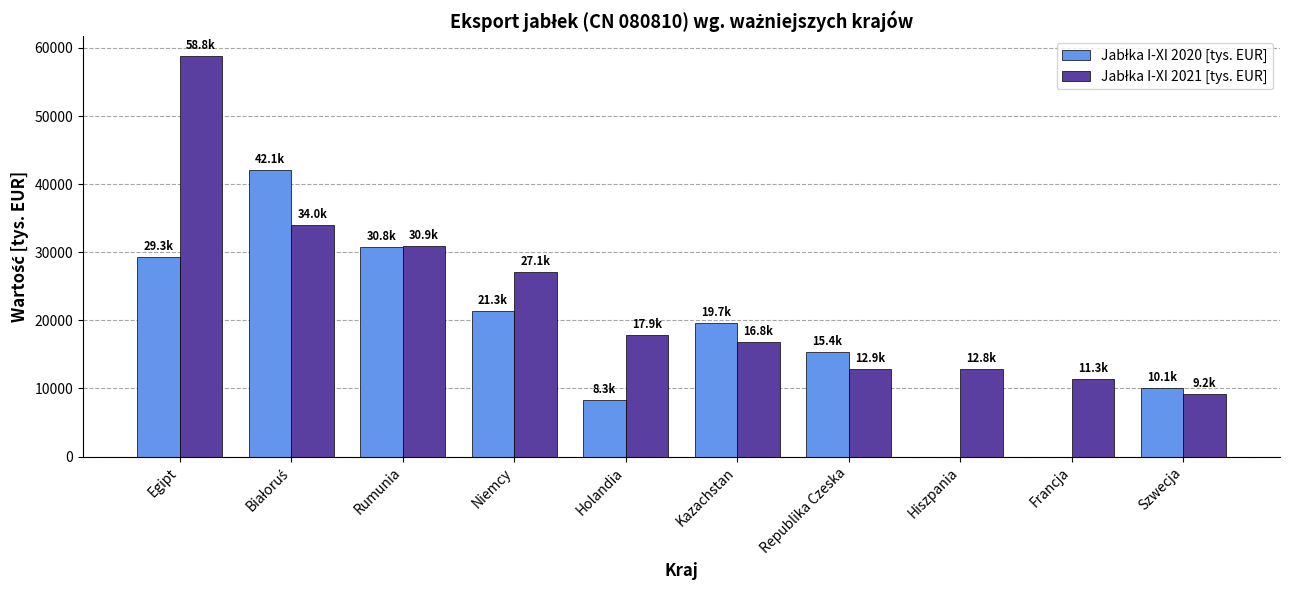

How many series are shown in this chart?

2